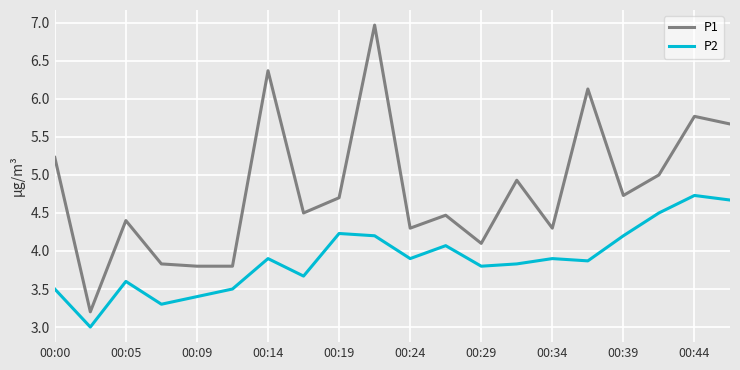

What is the difference between the maximum and minimum values in the P2 series?

1.7